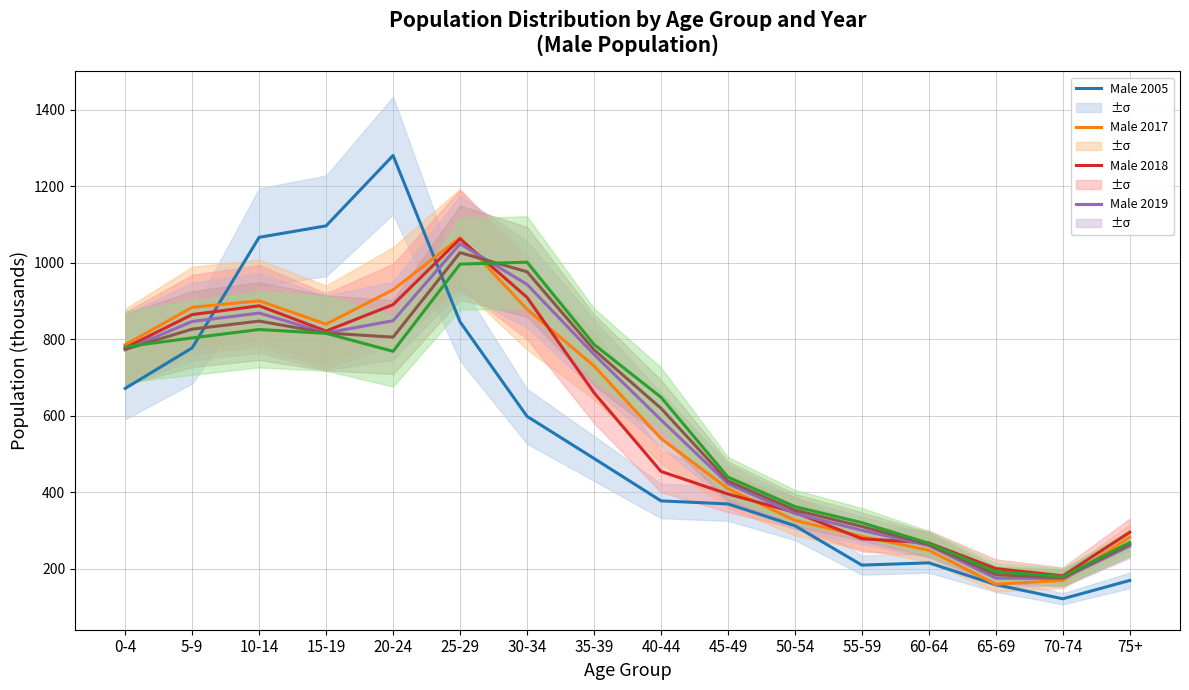

Which category has the lowest value in the Male 2018 series?

70-74